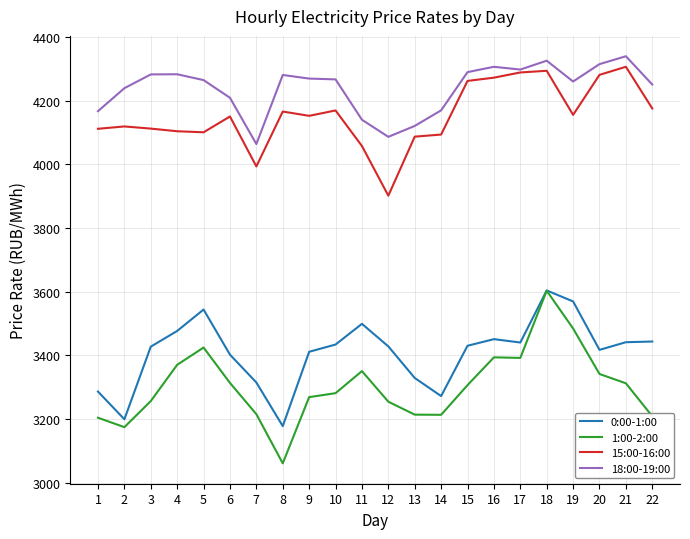

What is the spread (max minus min) of values at 1?

963.0